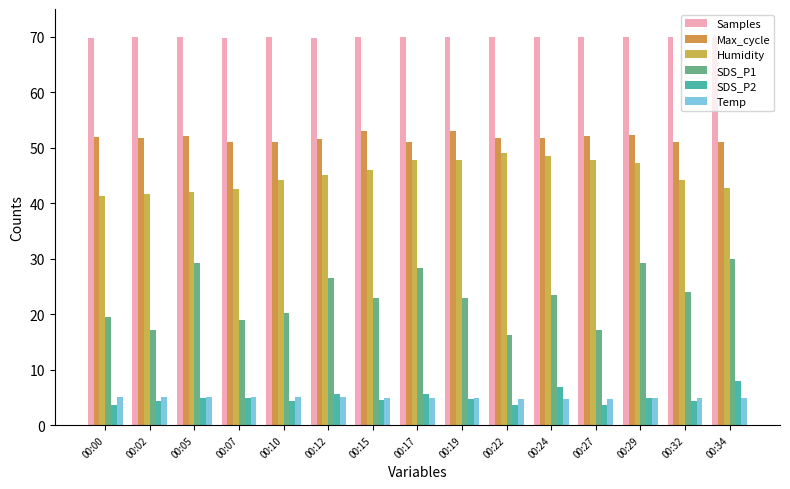

How many groups of bars are there?

15